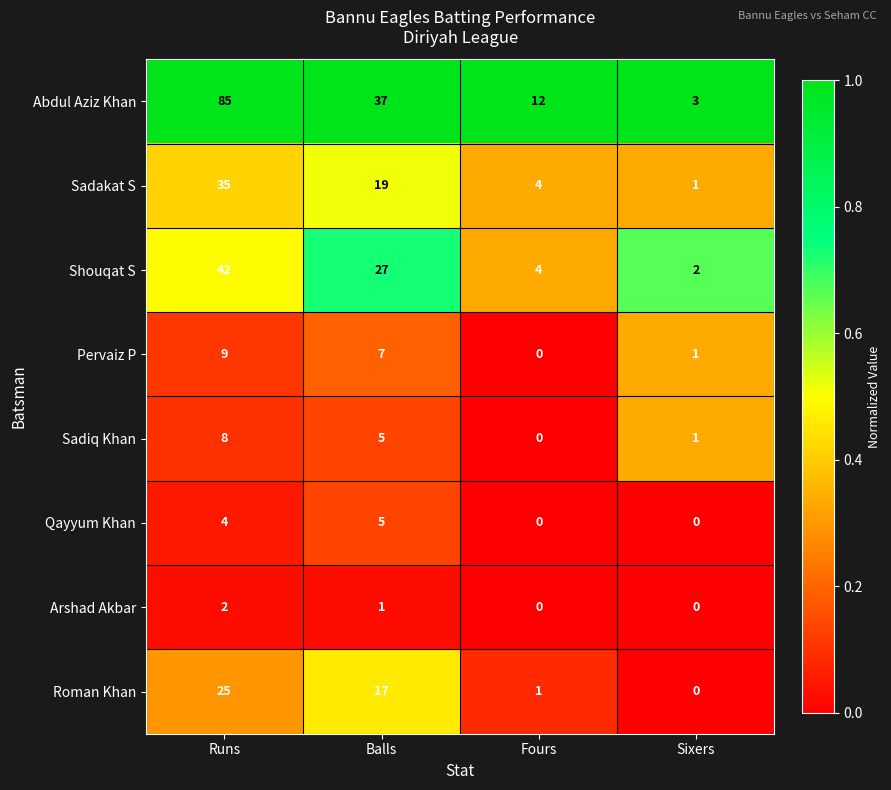

What is the sum of all Abdul Aziz Khan values?

137